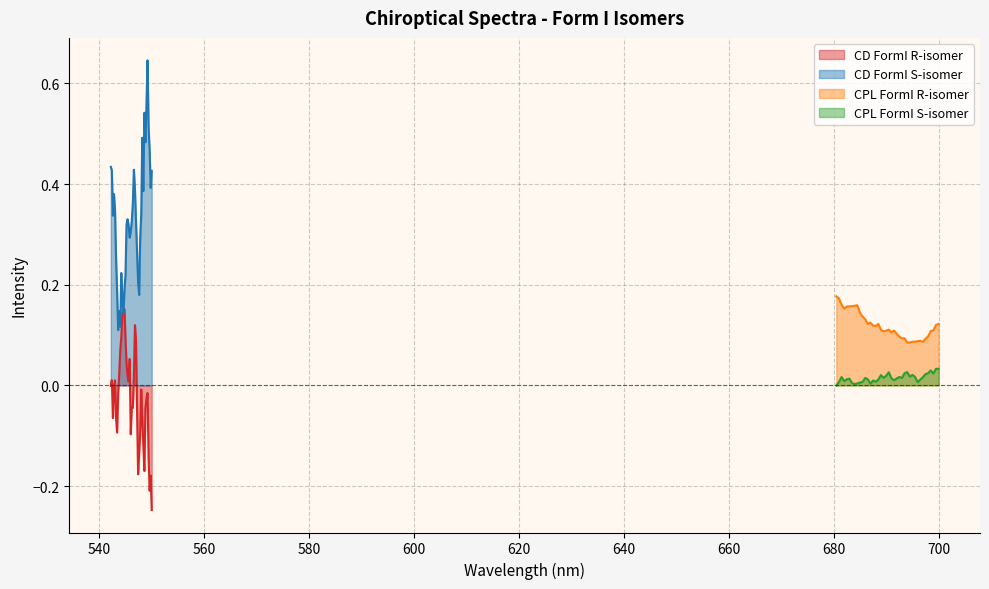

What is the sum of all CD FormI S-isomer values?

13.3